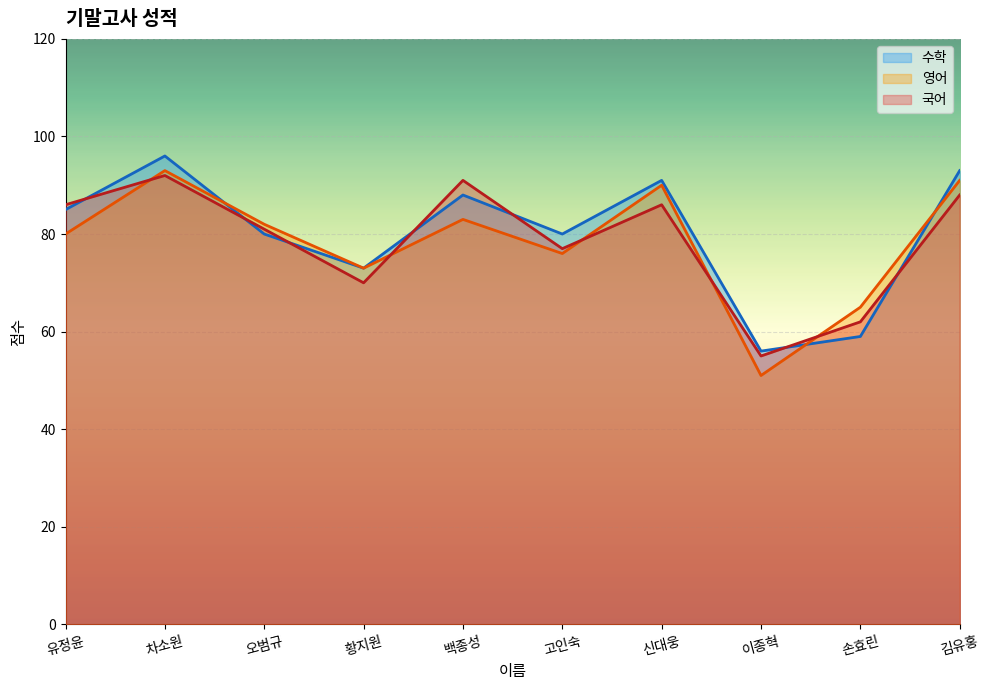

Where is the first local maximum for 수학?

차소원